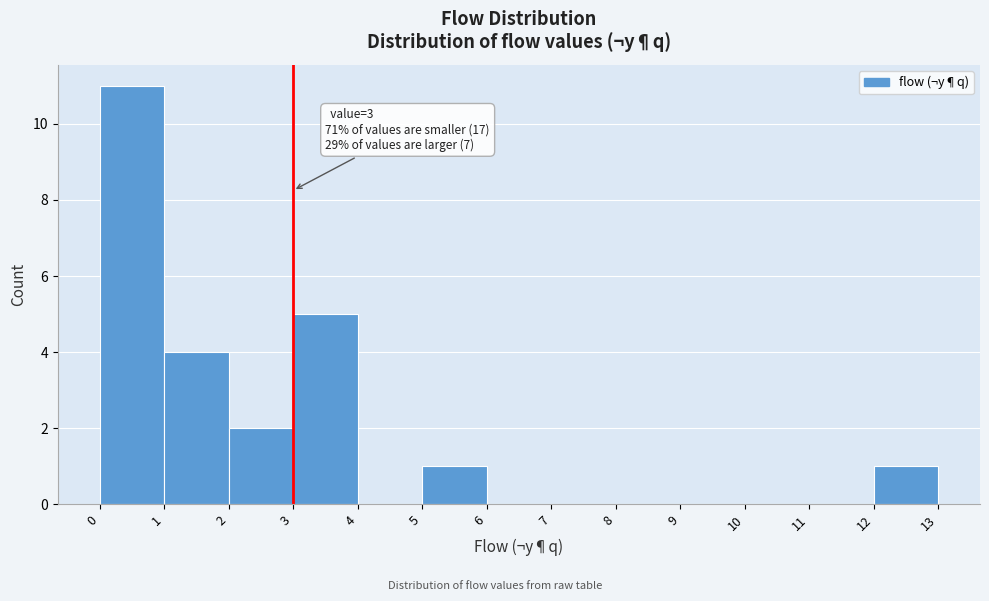

Which range on the x-axis has the tallest bar?

0 to 1